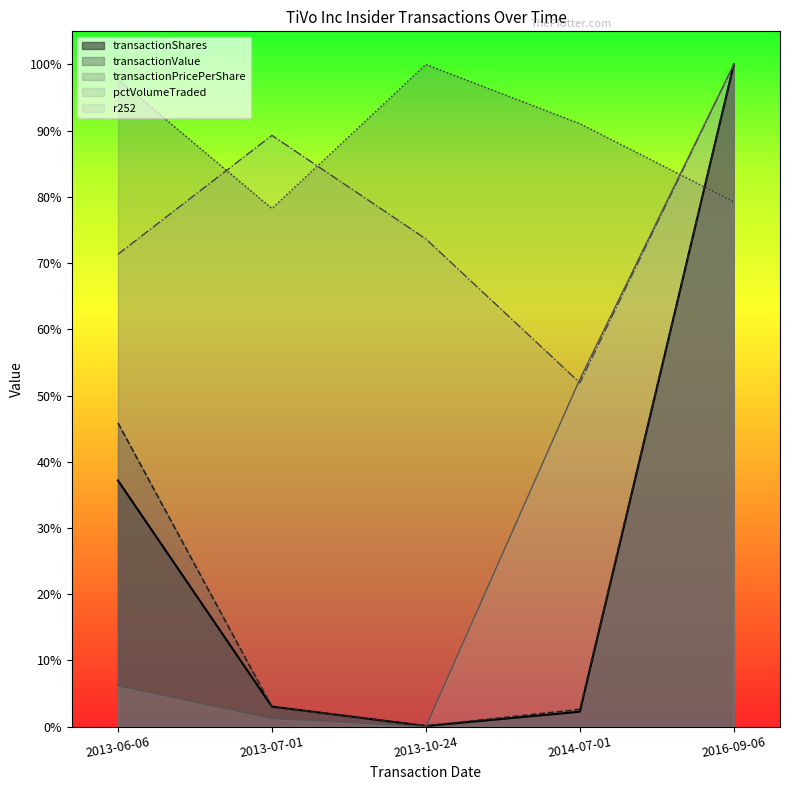

Which series has the largest range (max minus min)?

r252